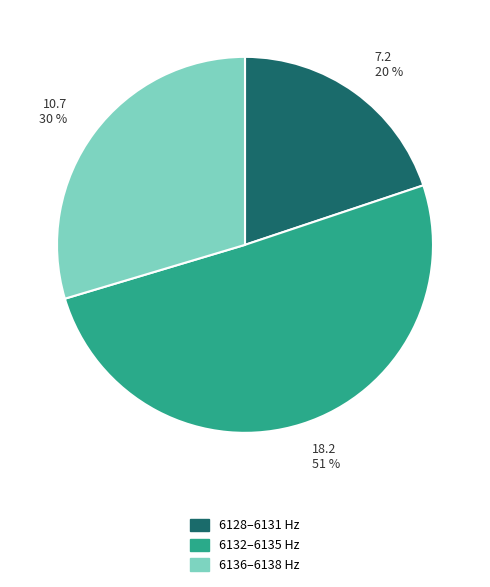

To the nearest percent, what is the difference between the largest and smallest slice percentages?

31%